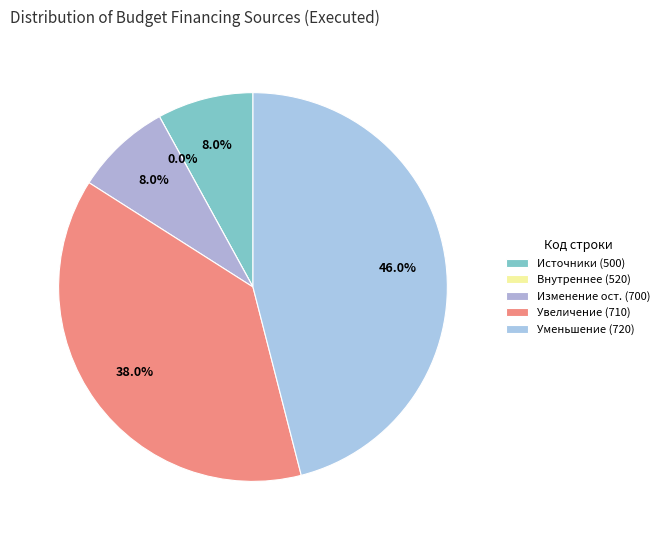

Is 500 the majority of the pie?

No